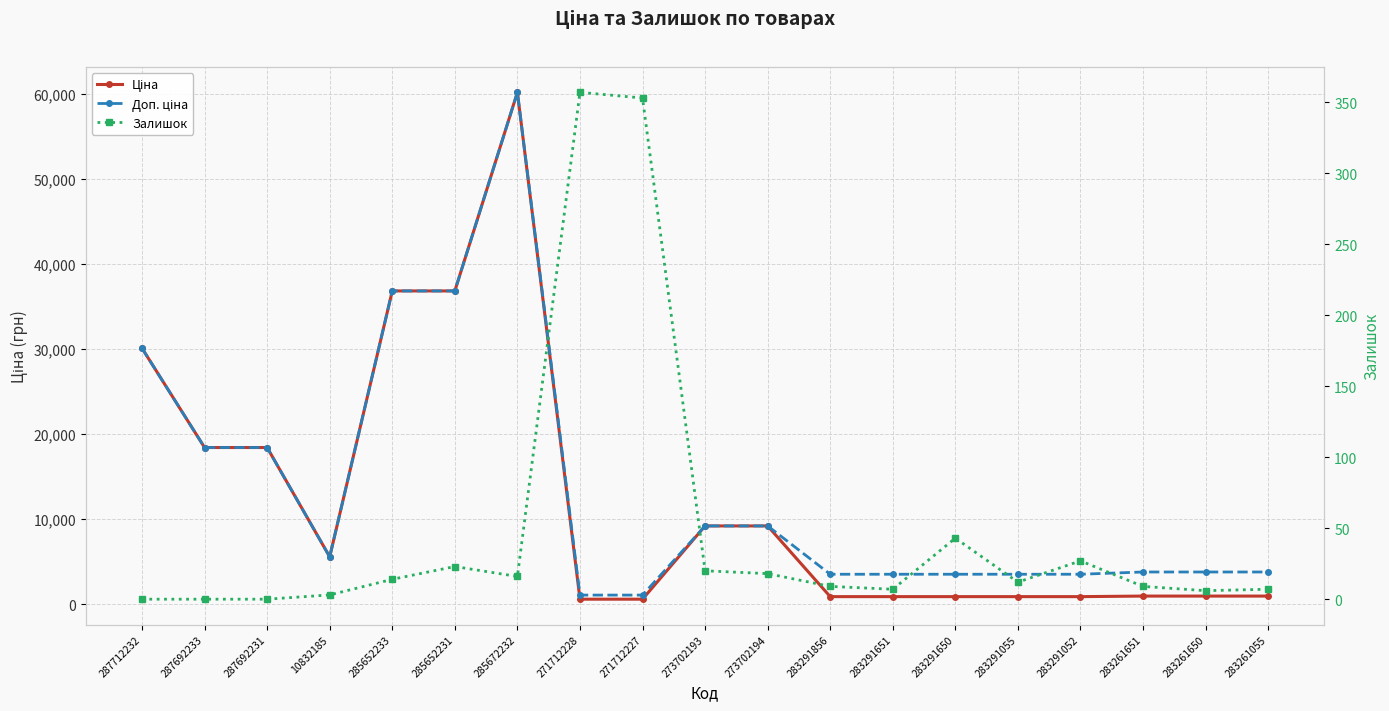

What is the lowest value of the Ціна series?

578.1